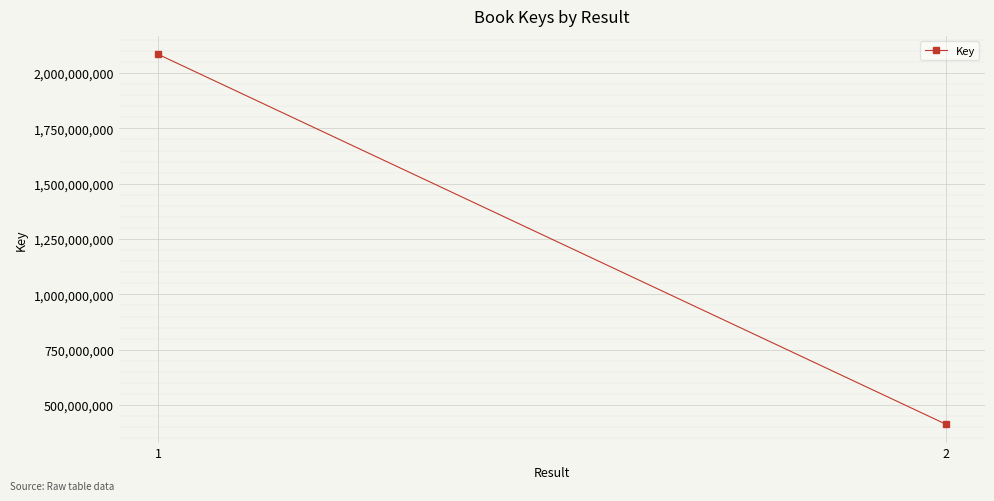

Reading left to right, what are all the values shown in this chart?

1=2084541569	2=414137928